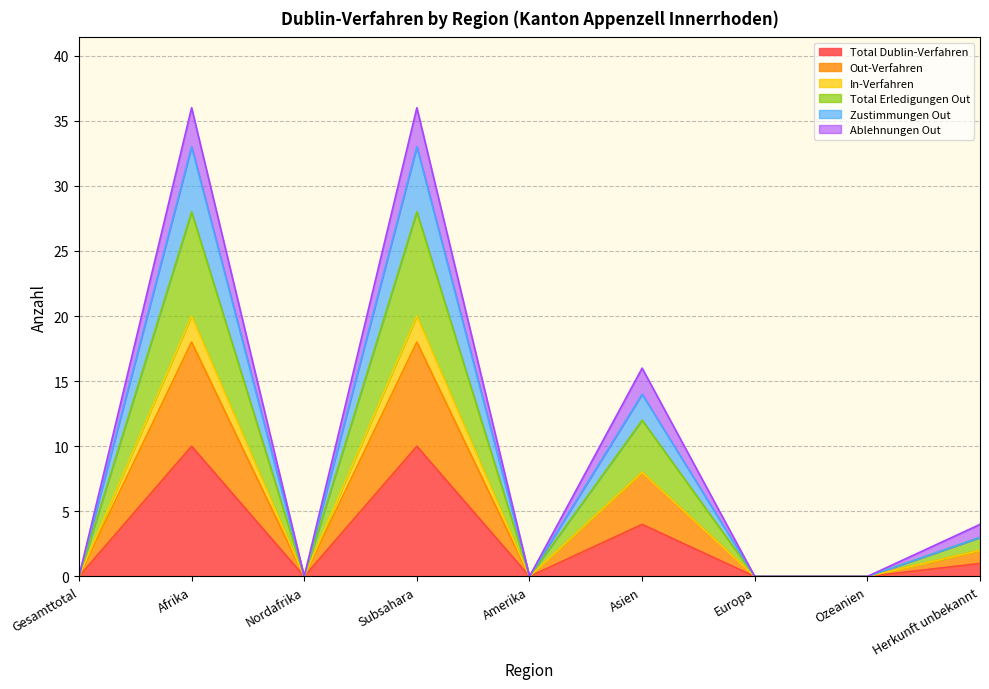

True or false: Zustimmungen Out and Total Erledigungen Out cross at least once.

False